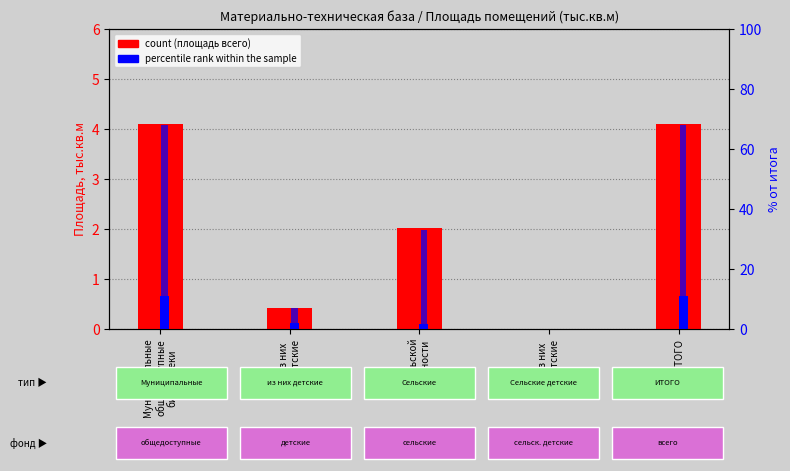

Which category has the lowest value across all series?

из них
детские